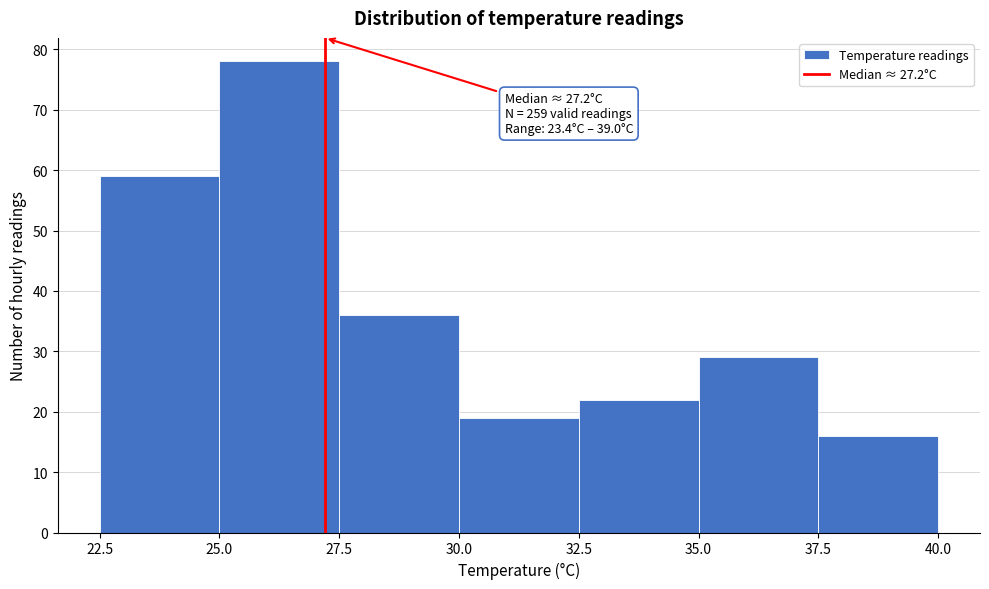

Which range on the x-axis has the tallest bar?

25.0 to 27.5